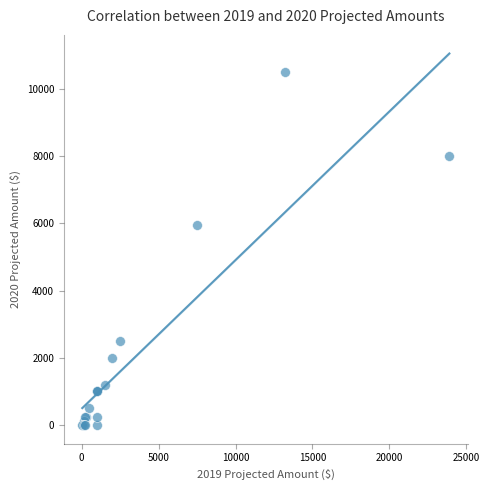

What Y value in the scatter plot is closest to 5250?

5950